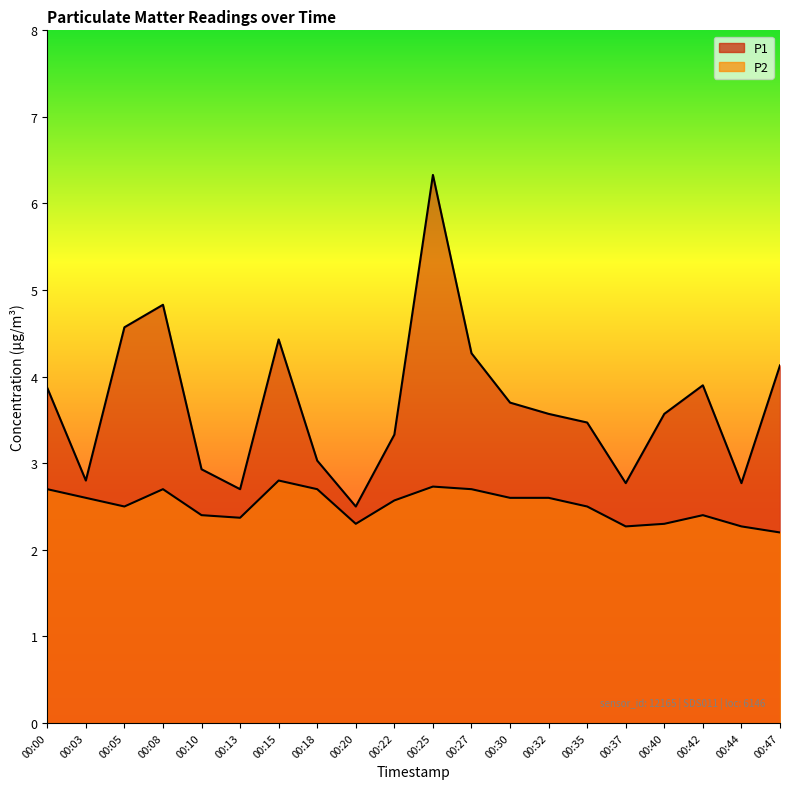

What is the total value across all series at 00:00?

6.6